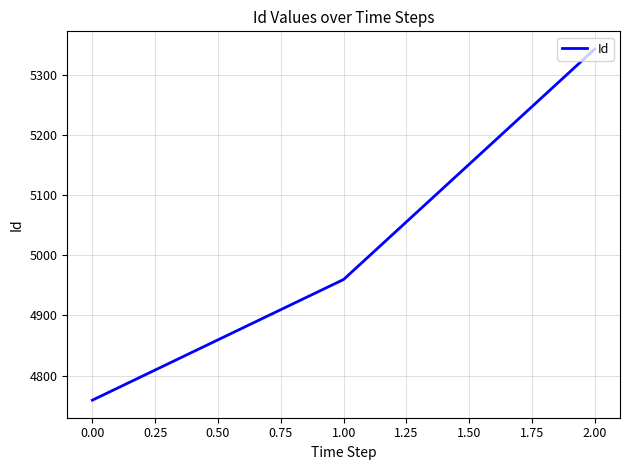

Is it true that the value at 2.00 is 1425?

False